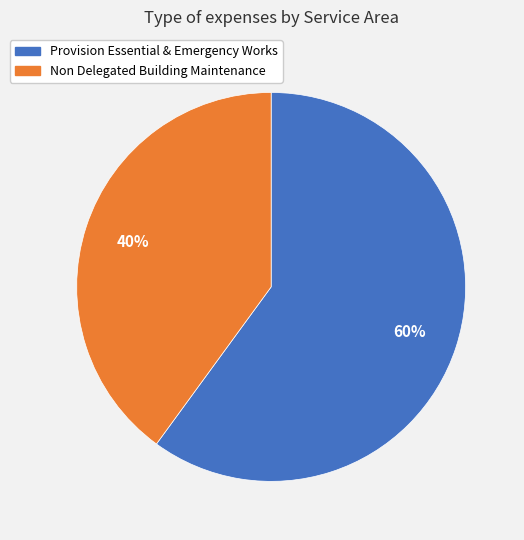

The Provision Essential & Emergency Works slice represents 74% of the pie. True or false?

False